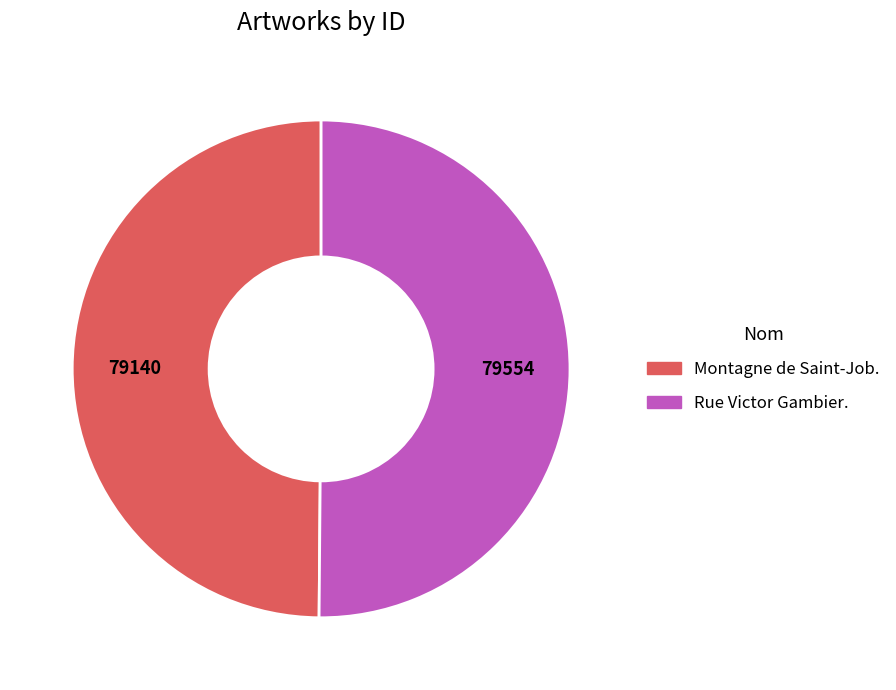

Approximately how many times larger is the value at Rue Victor Gambier. compared to Montagne de Saint-Job.?

1.0